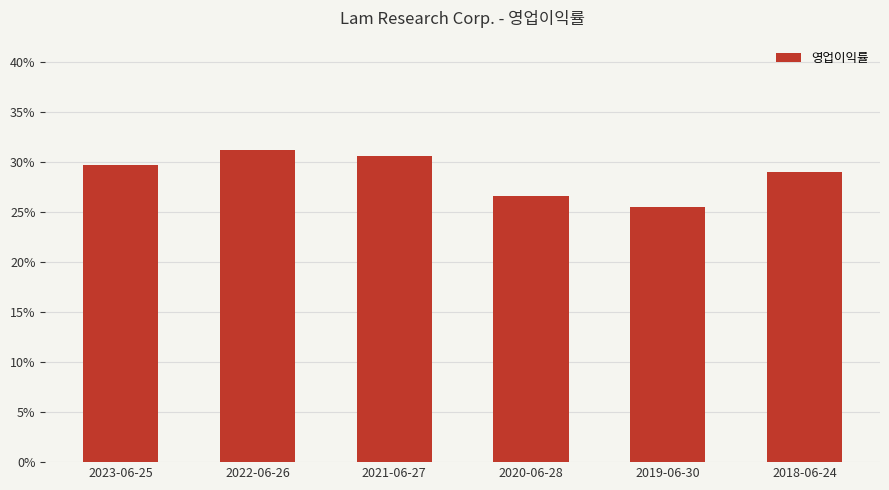

Reading left to right, transcribe all the data shown in this chart.

2023-06-25=0.3	2022-06-26=0.3	2021-06-27=0.3	2020-06-28=0.3	2019-06-30=0.3	2018-06-24=0.3